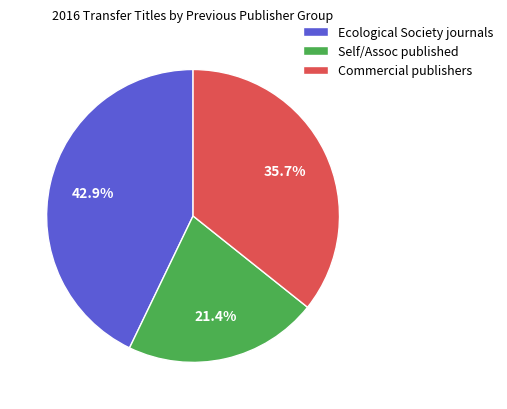

Which has a higher value, Ecological Society journals or Self/Assoc published?

Ecological Society journals